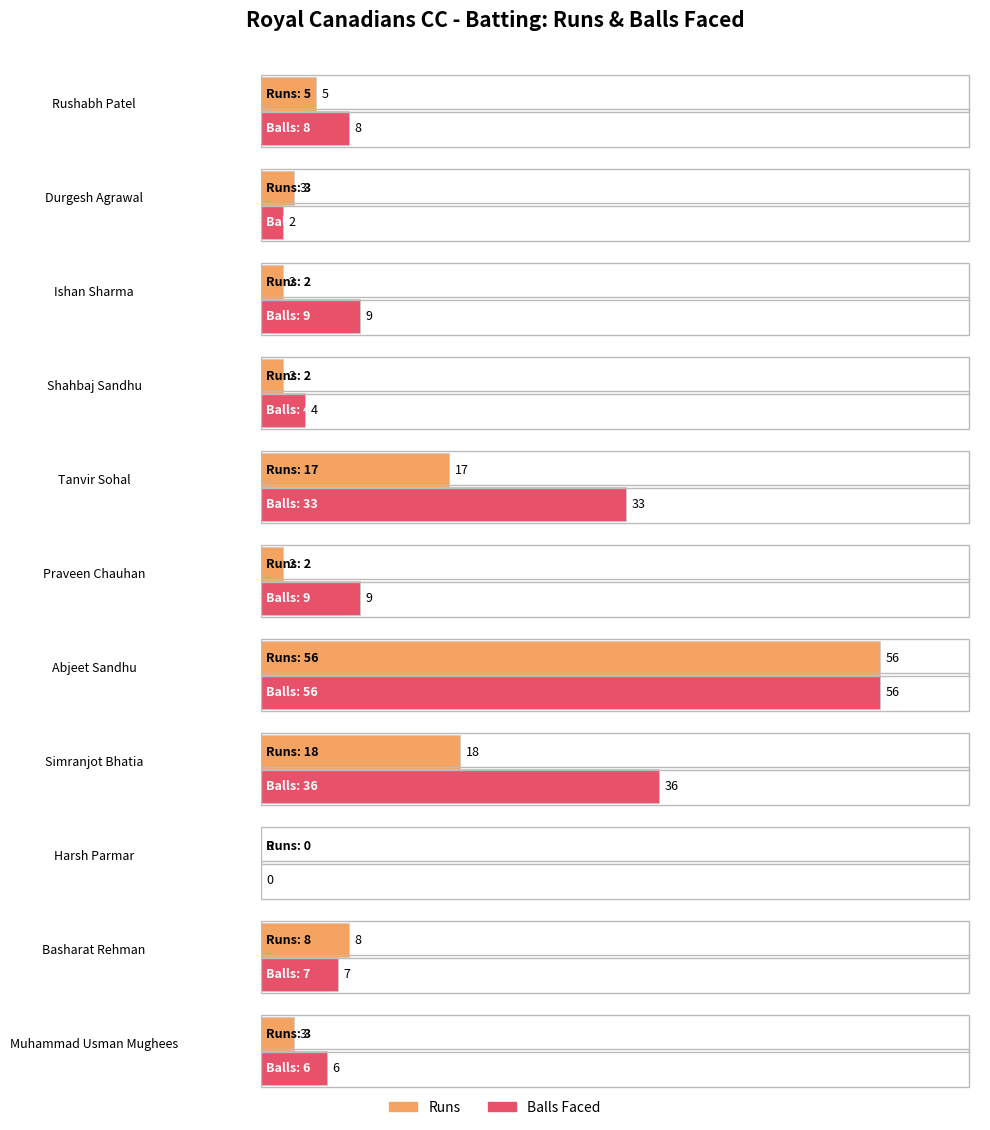

What is the difference between the Balls values at Shahbaj Sandhu and Simranjot Bhatia?

32